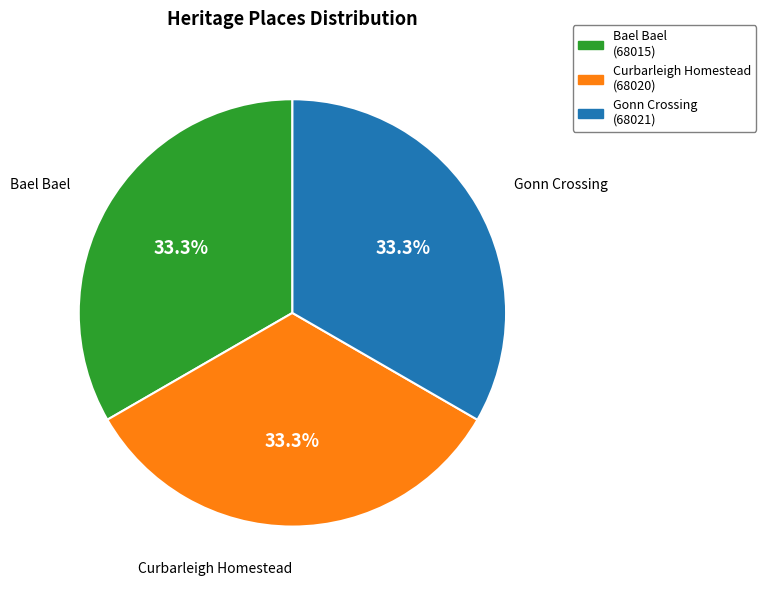

How many slices are in this pie chart?

3